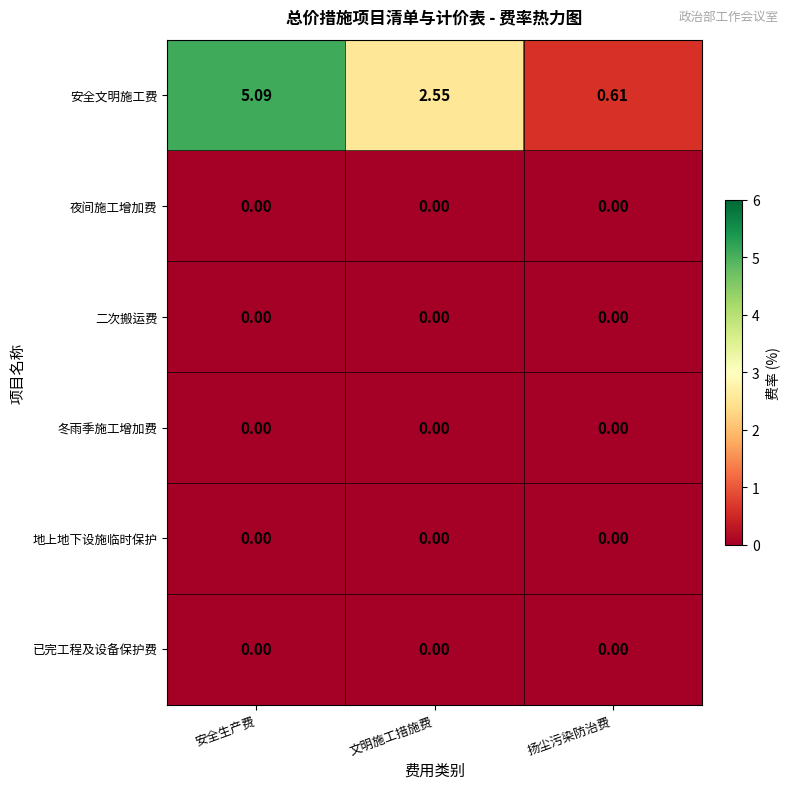

Which label corresponds to the largest value in the chart?

安全生产费